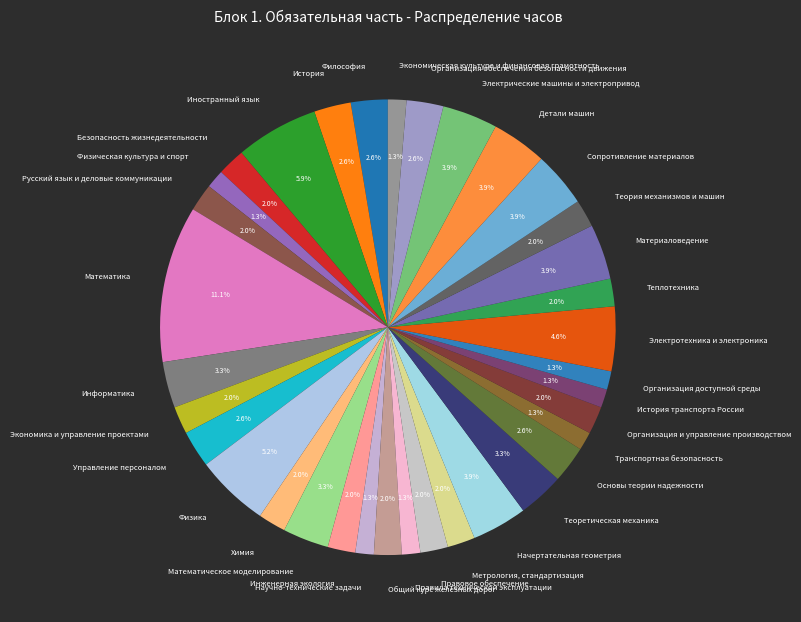

Do Русский язык и деловые коммуникации and Транспортная безопасность together represent more than half of the pie?

No